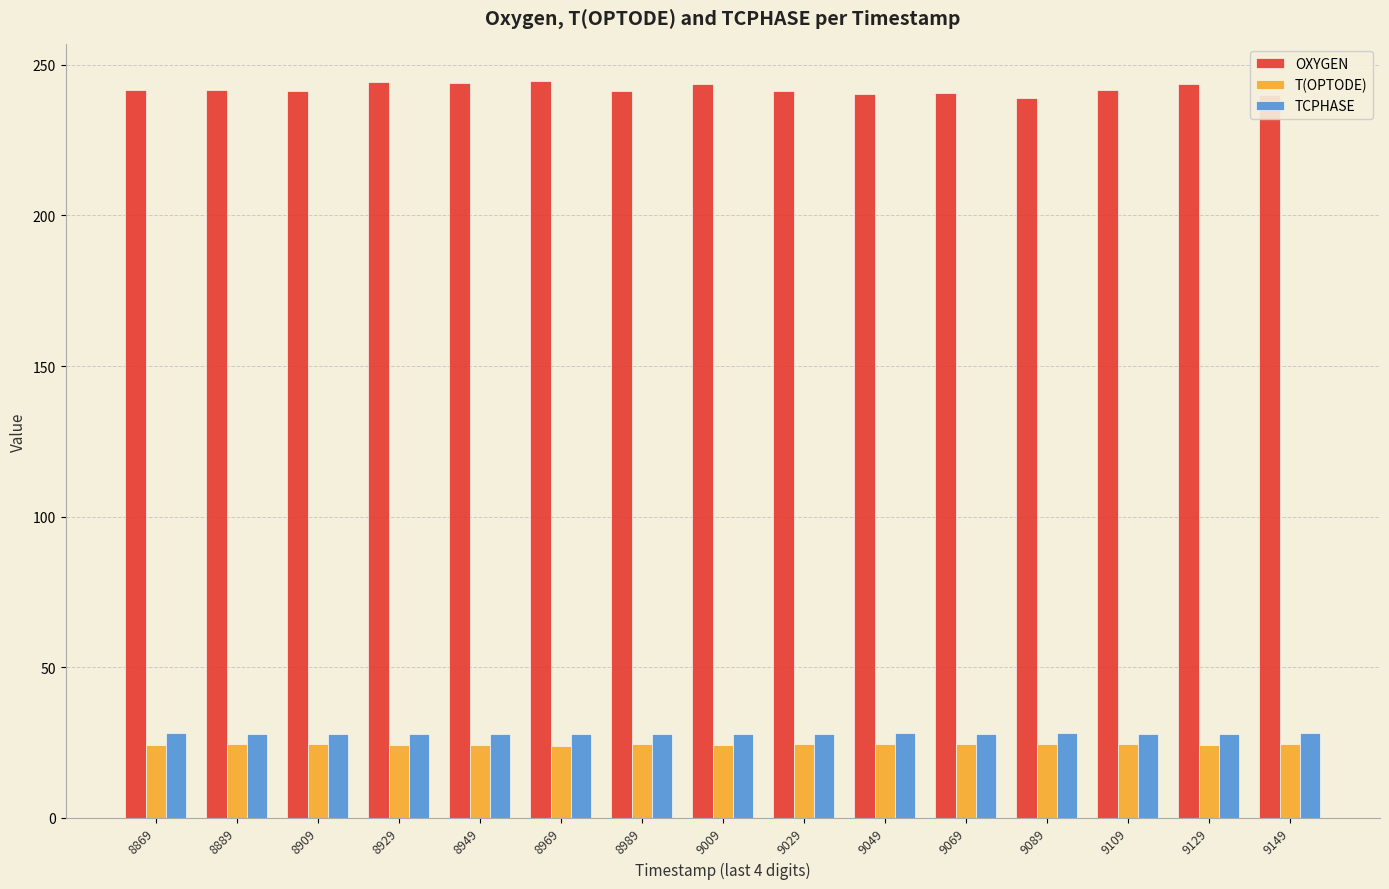

Is it true that T(OPTODE) equals 10.2 at 9069?

False